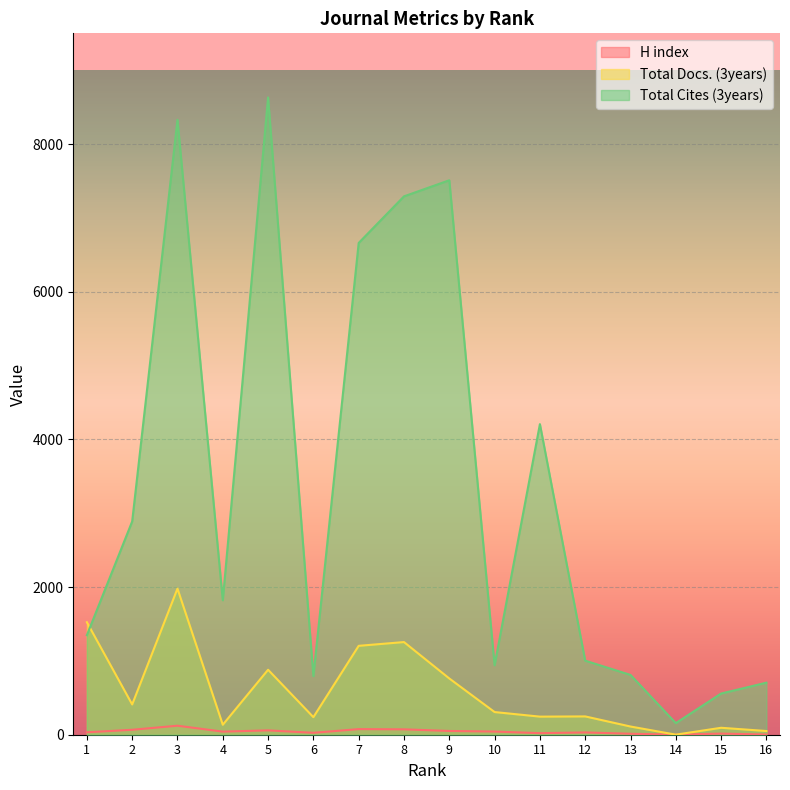

At how many categories does at least one series exceed 2225?

7